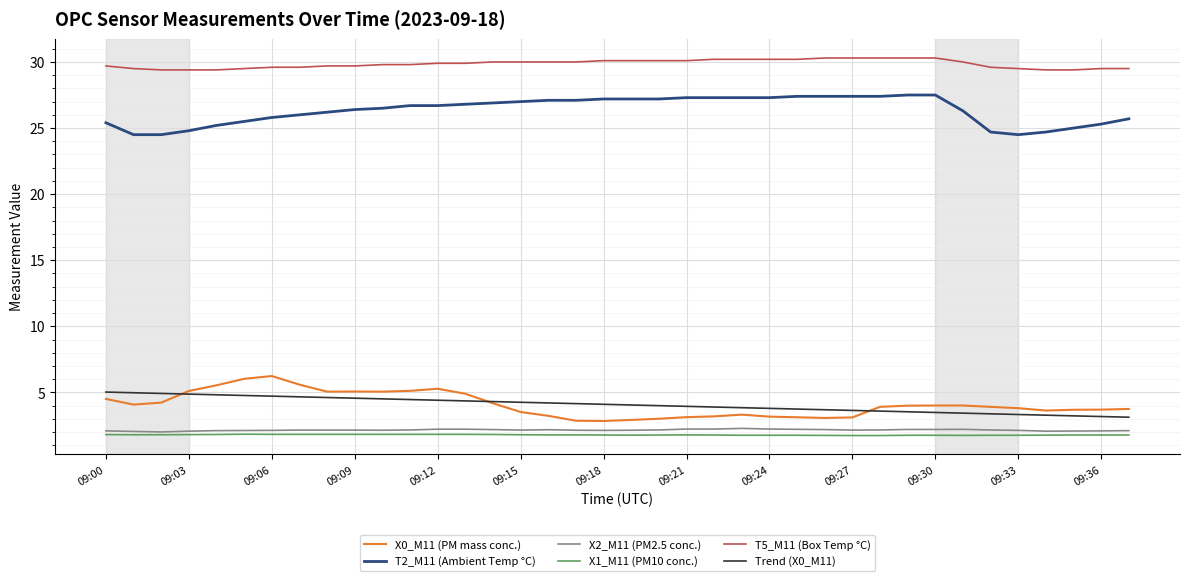

What is the maximum value shown in the chart?

30.3